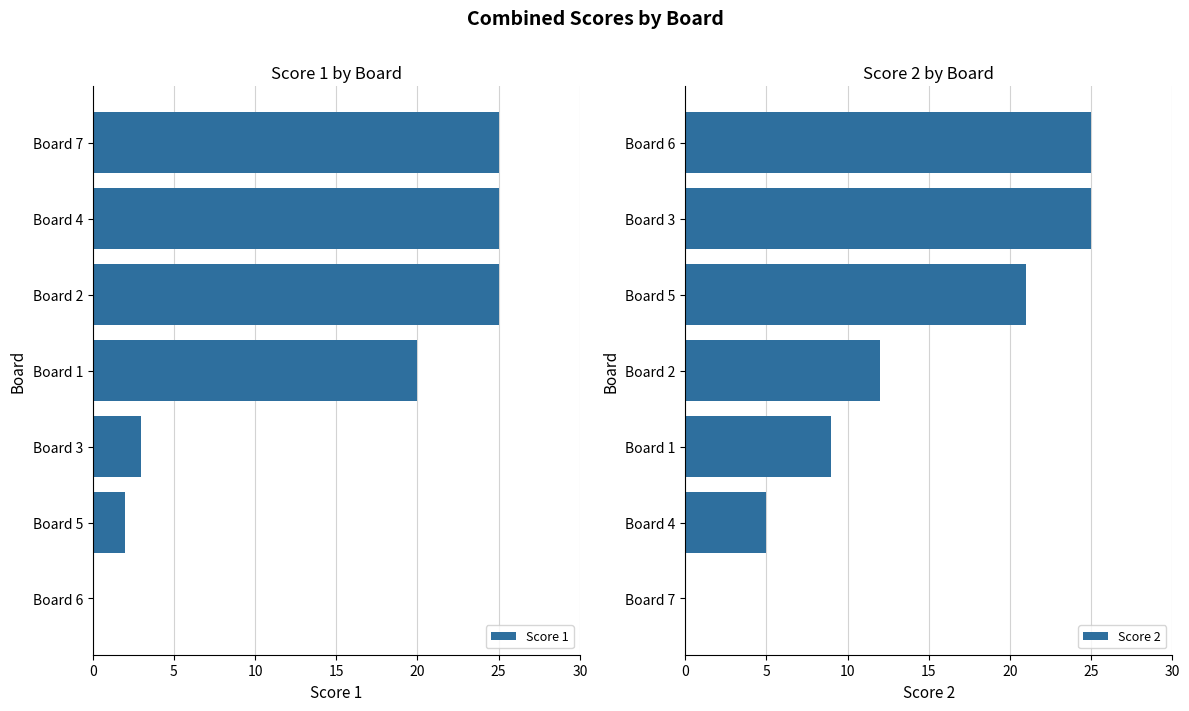

True or false: Score 1 has a value of 2 at Board 5.

True